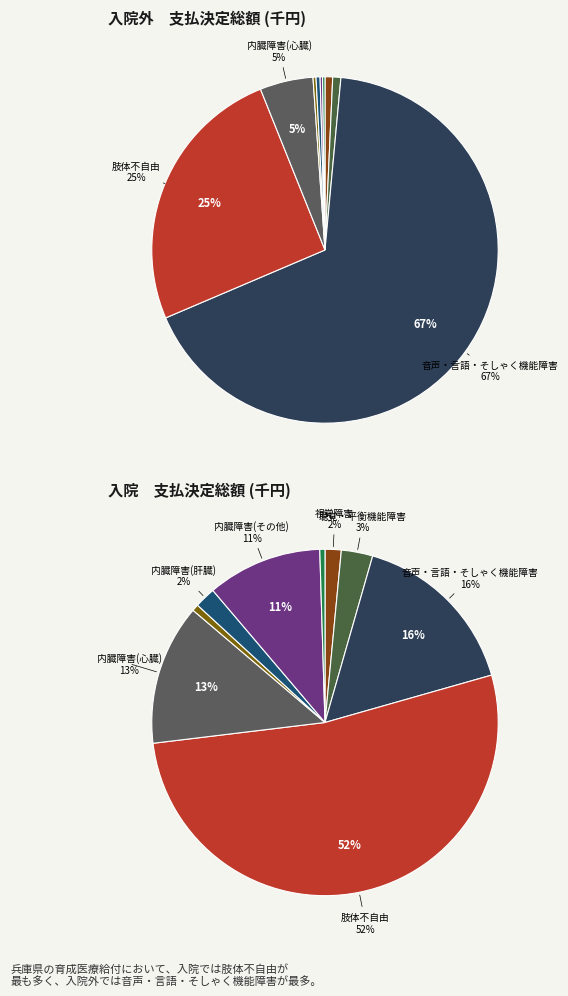

Is there any slice that represents more than half of the pie?

Yes